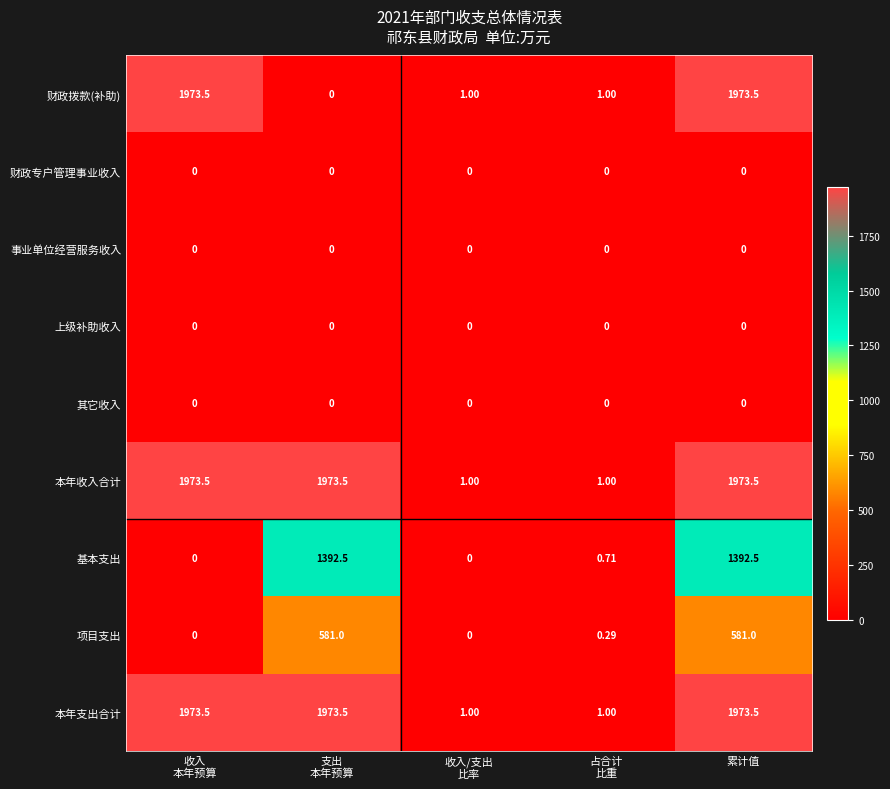

At which category is the sum across all series the highest?

累计值